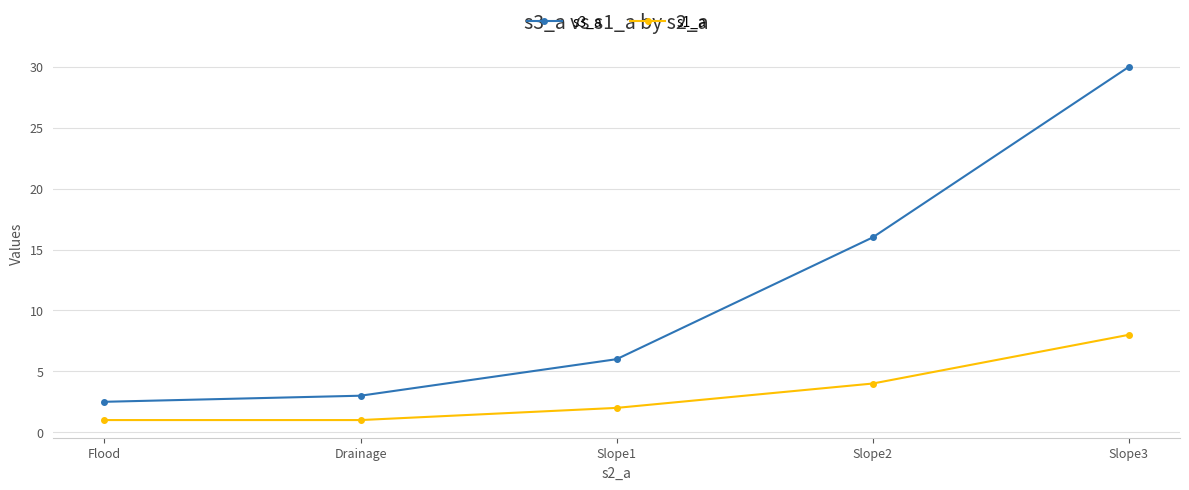

Is it true that s1_a equals 1.0 at Flood?

True